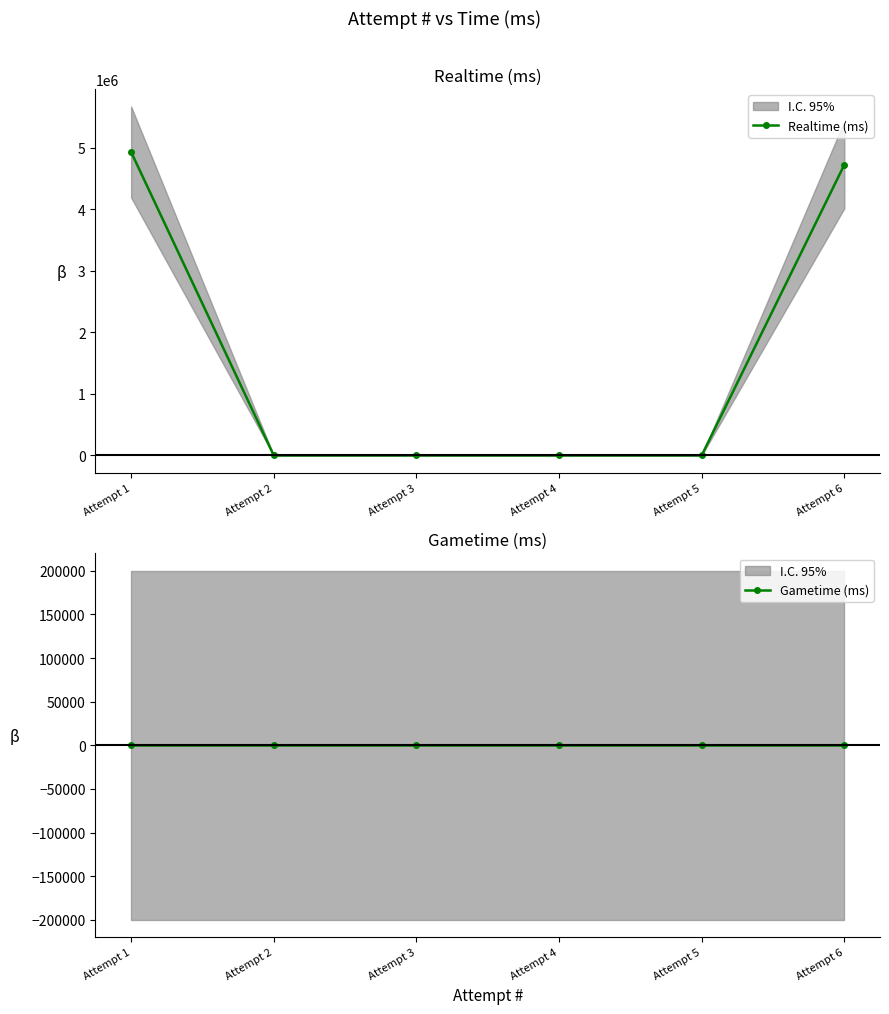

Reading left to right, extract all data points from this chart.

Realtime (ms): 4930241	0	0	0	0	4723215
Gametime (ms): 0	0	0	0	0	0